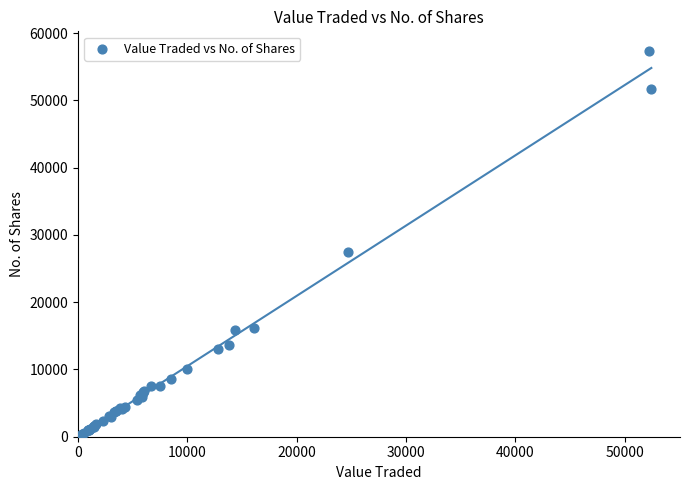

What Y value in the scatter plot is closest to 28698?

27387